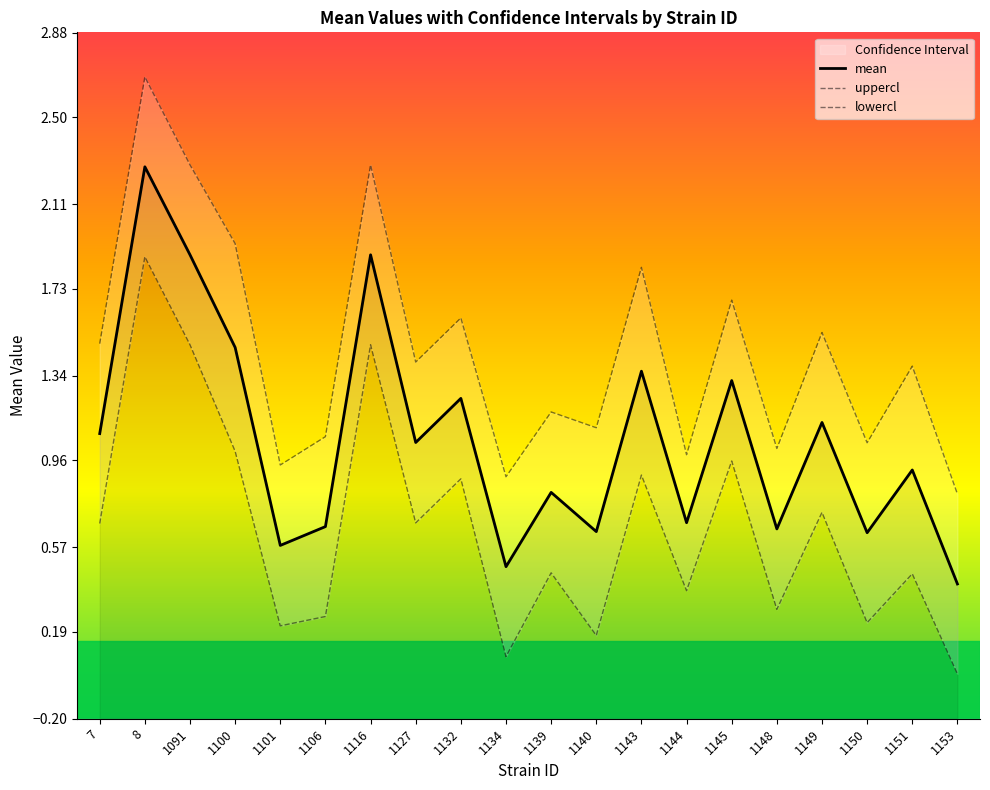

The value of lowercl at 1144 is 0.6. True or false?

False